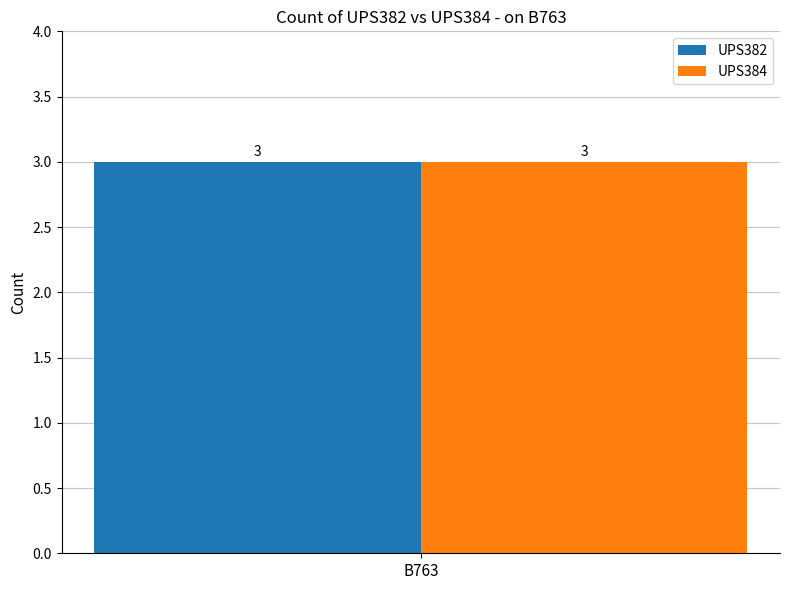

Rank the categories by UPS384 value from lowest to highest.

1, B763